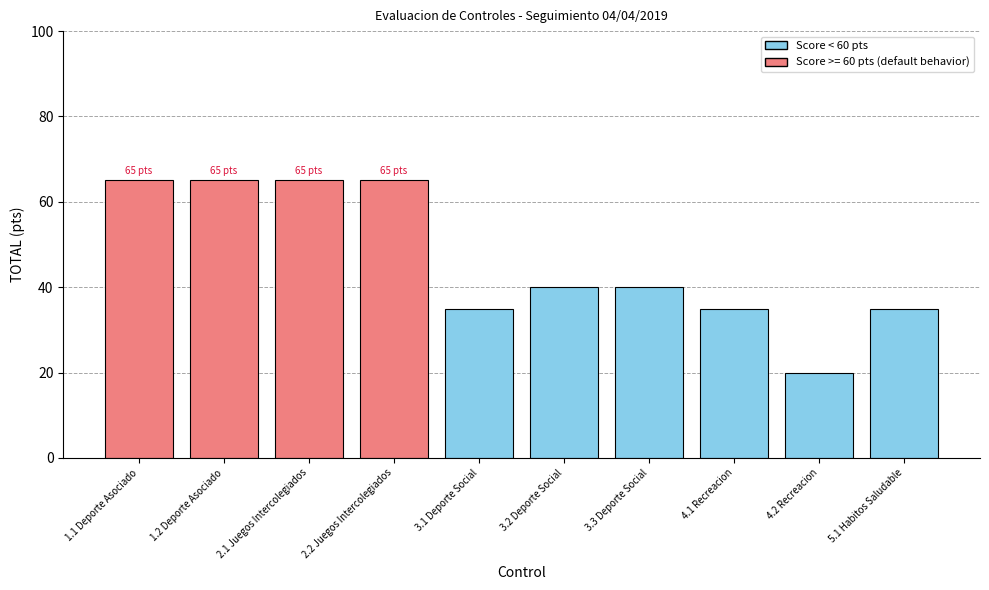

Which category has the lowest value across all series?

4.2 Recreacion